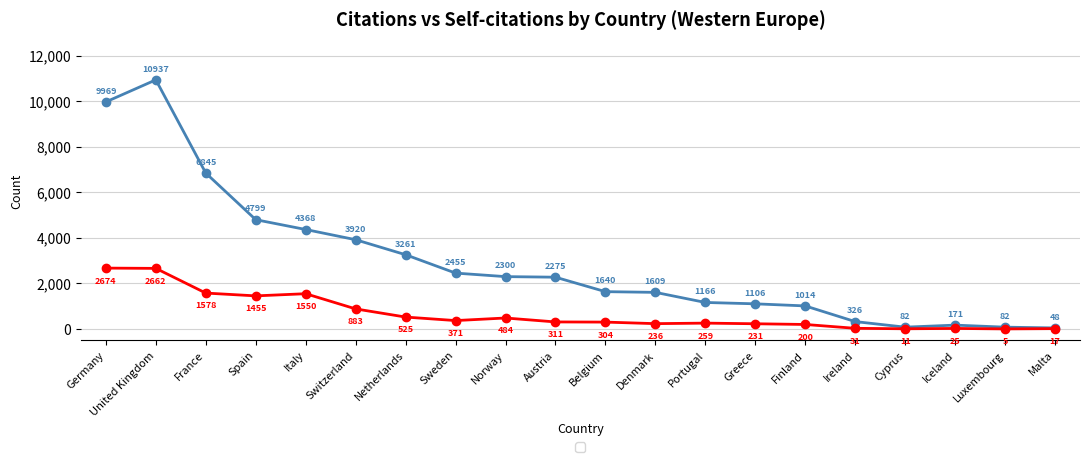

What position from the left is Germany?

1